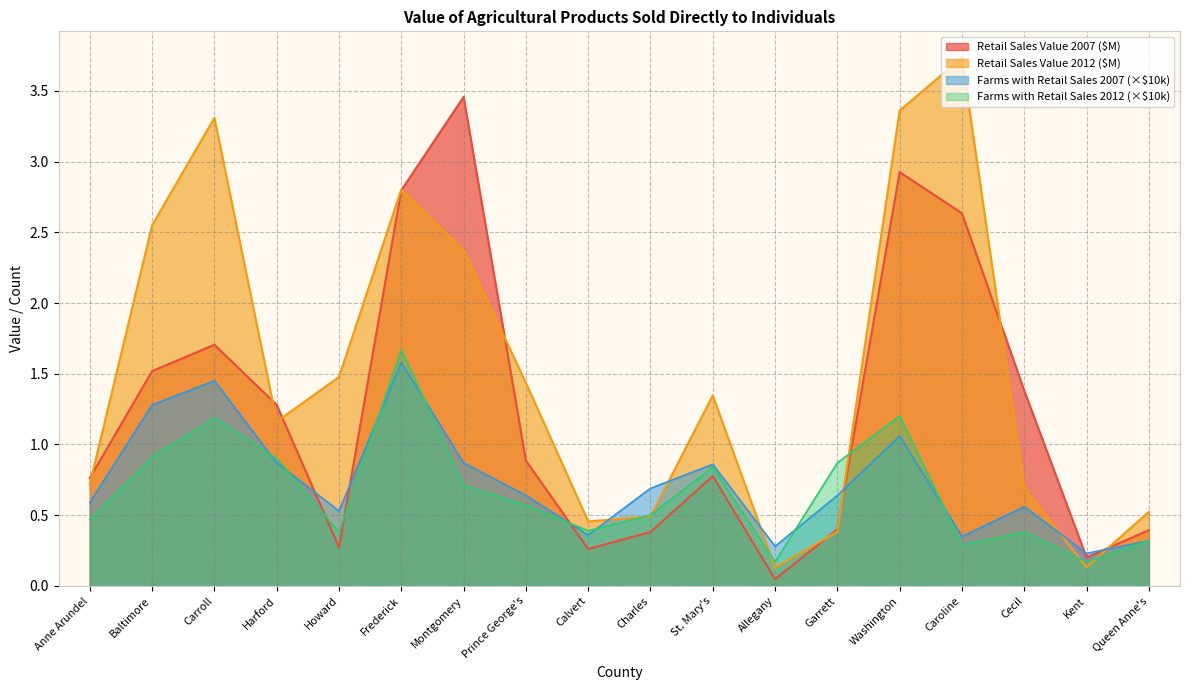

At which label is Retail Sales Value 2007 closest to 1?

Prince George's